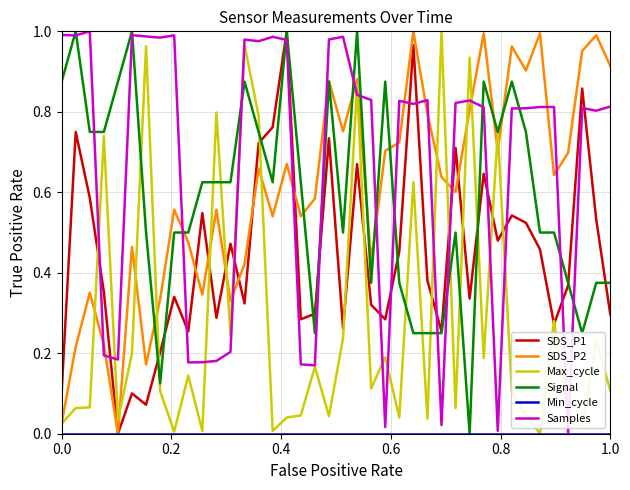

How many lines are shown in the chart?

6